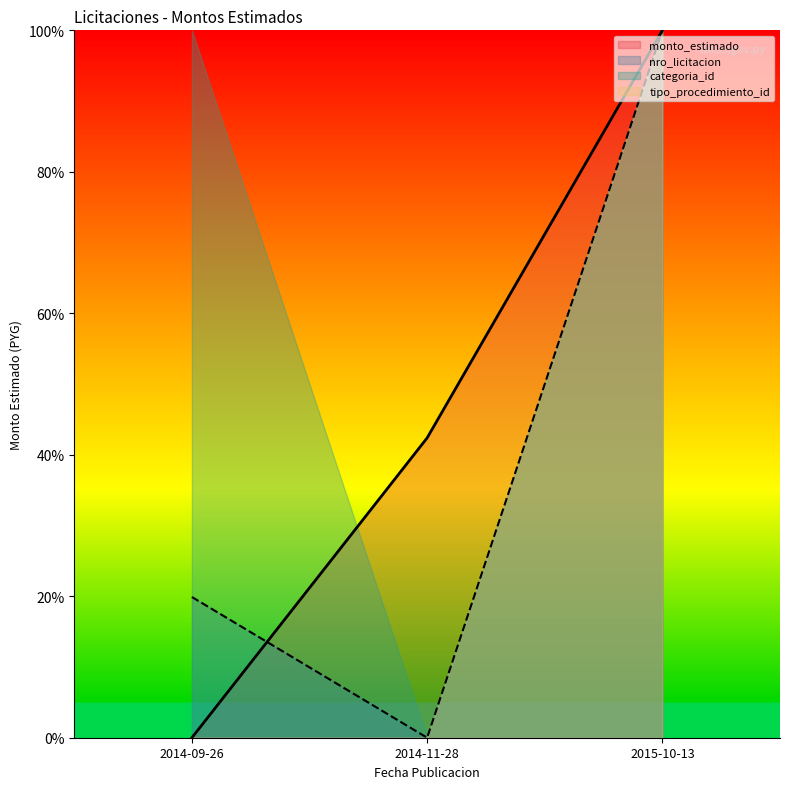

The nro_licitacion series shows 1.0 at 2015-10-13. True or false?

True